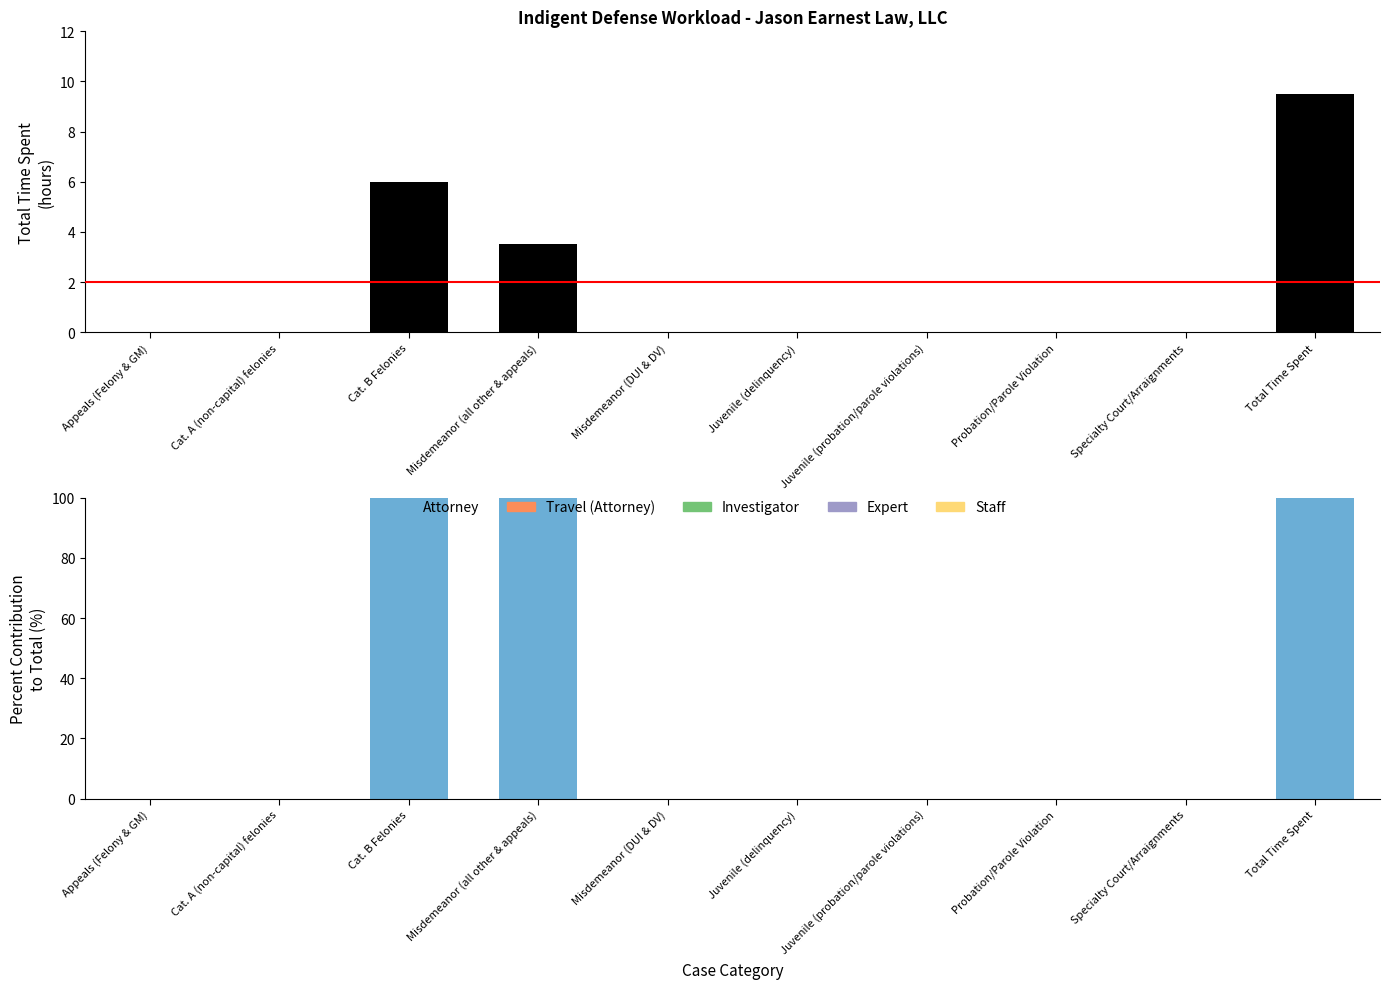

What position from the right is Appeals (Felony & GM)?

10